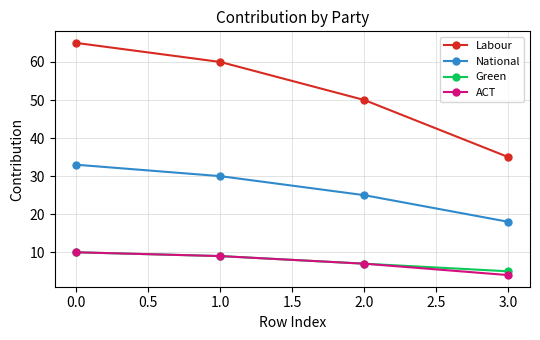

Reading left to right, transcribe all the data shown in this chart.

Labour: 65	60	50	35
National: 33	30	25	18
Green: 10	9	7	5
ACT: 10	9	7	4